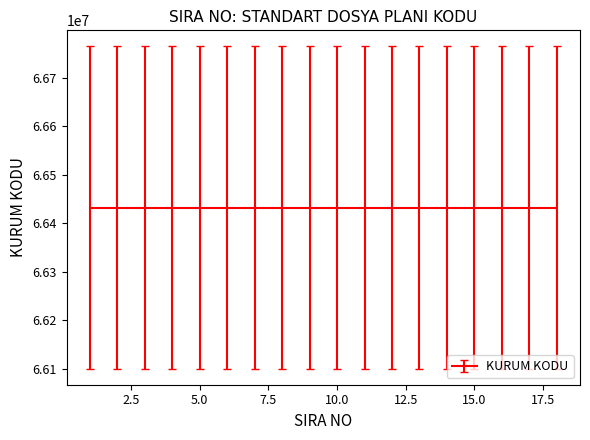

What is the value of the SIRA NO point at the 16th from the left?

16